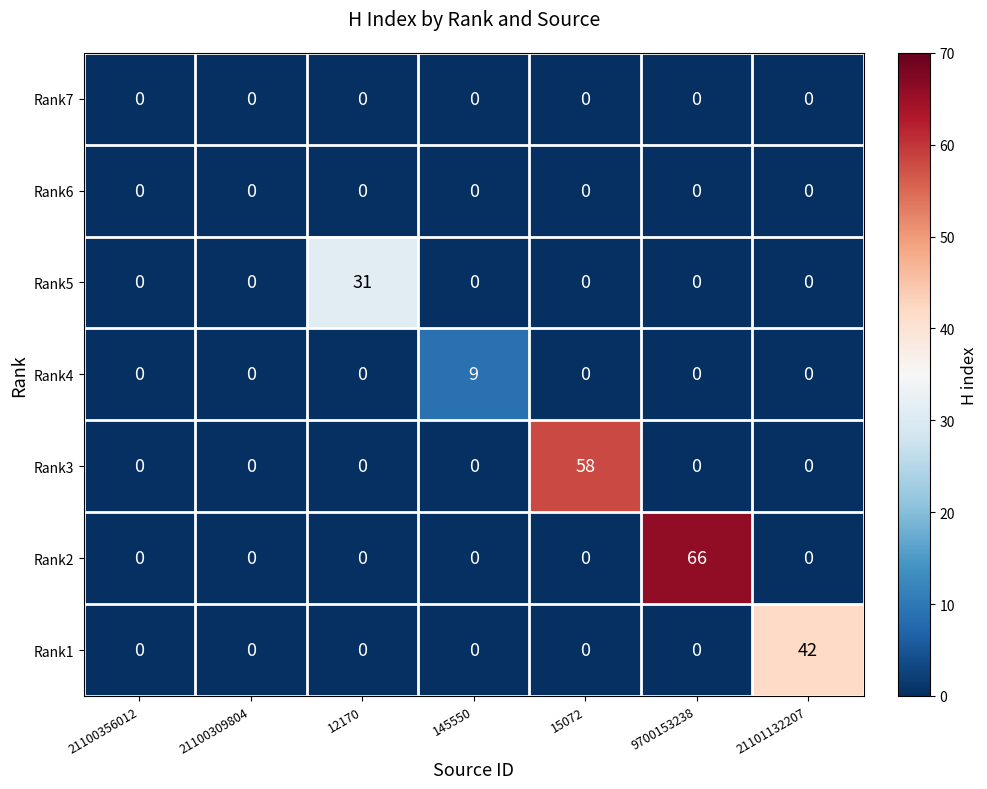

Count the Rank4 values in the range 0 to 1.

6